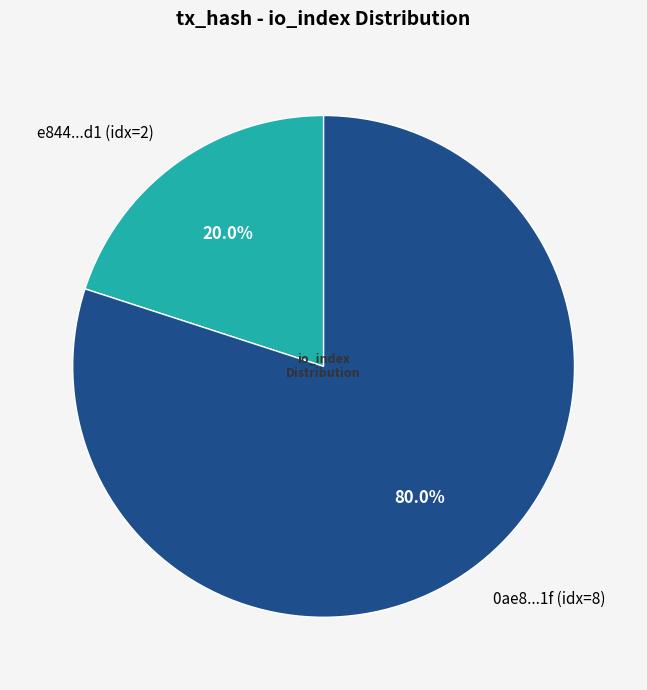

Is there any slice that represents more than half of the pie?

Yes